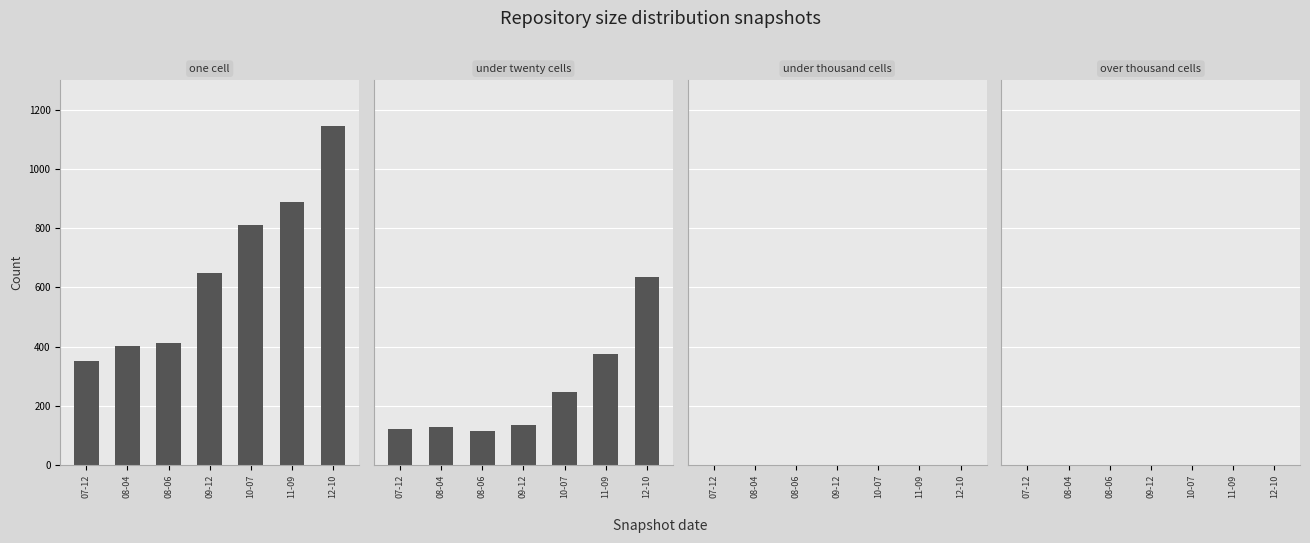

What is the difference between the highest and lowest values at 08-04?

402